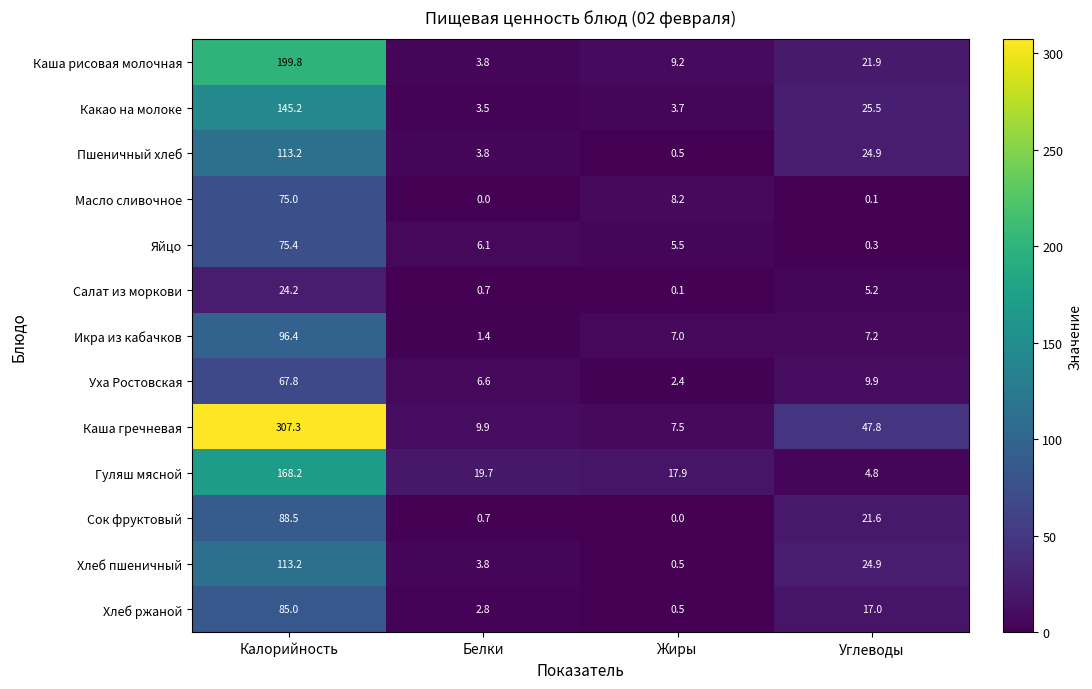

True or false: Хлеб ржаной has a value of 1.7 at Белки.

False